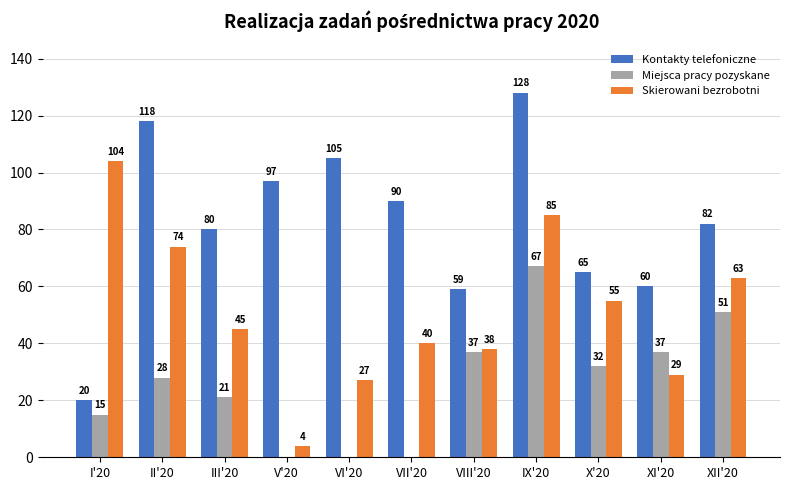

What is the average value of the Kontakty telefoniczne series?

82